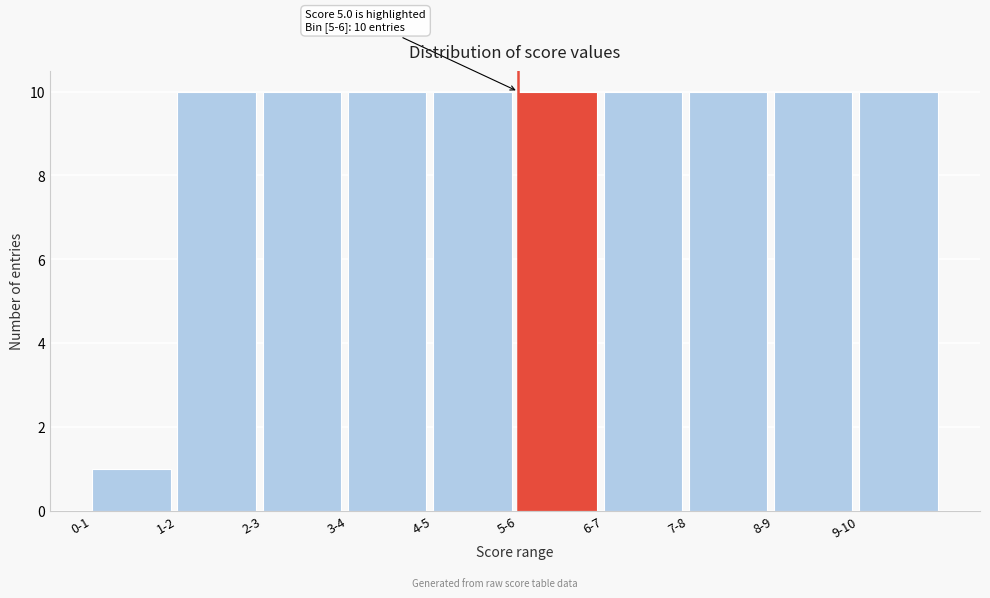

Reading left to right, list all the values displayed in this chart.

1	10	10	10	10	10	10	10	10	10